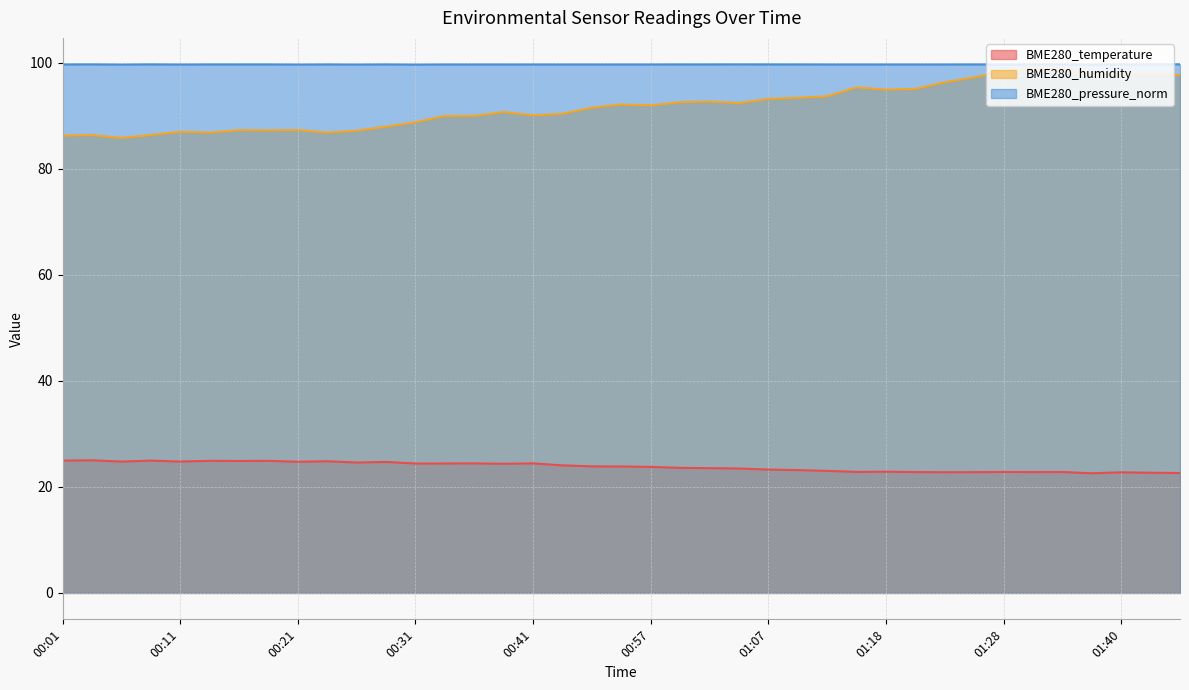

True or false: BME280_temperature has a value of 32.7 at 01:15.

False